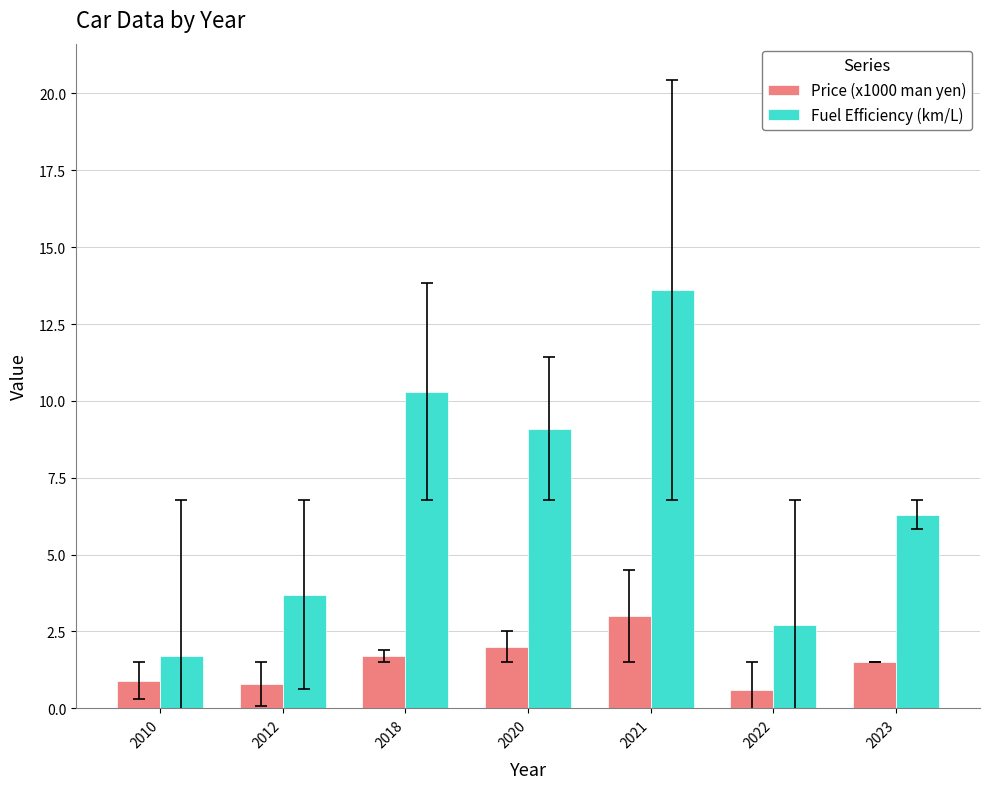

Which series has the widest spread of values?

Fuel Efficiency (km/L)